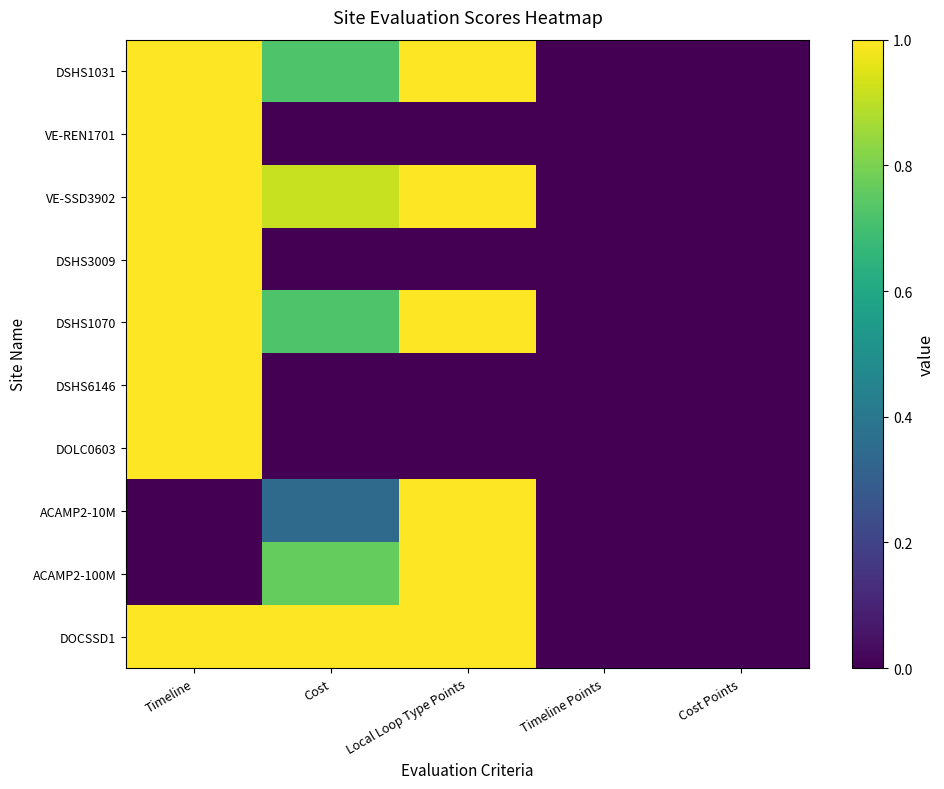

At how many categories does at least one series exceed 0?

3